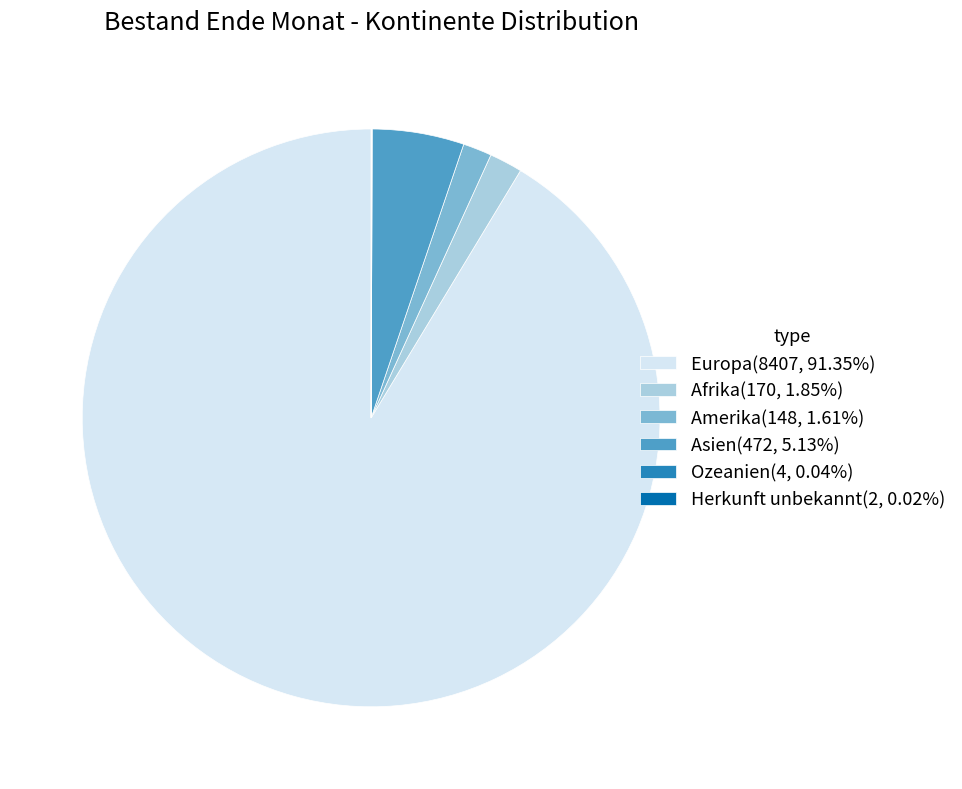

Is the sum of Asien(472, 5.13%) and Europa(8407, 91.35%) greater than half?

Yes